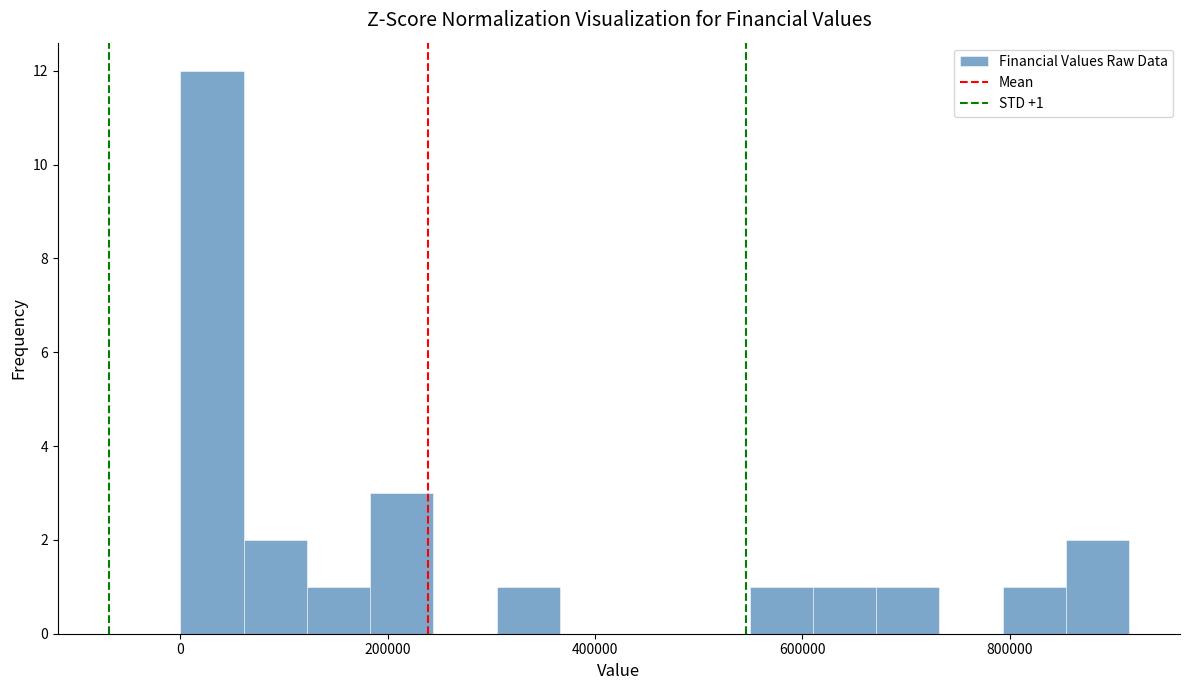

Around what value on the x-axis is the tallest bar? Give the approximate position of its centre, as read against the axis.

40000